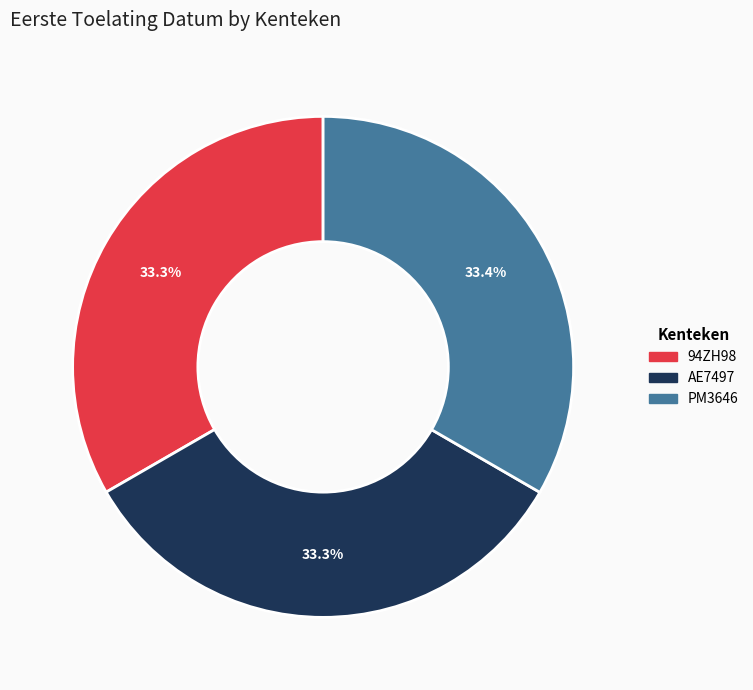

How many slices are in this pie chart?

3